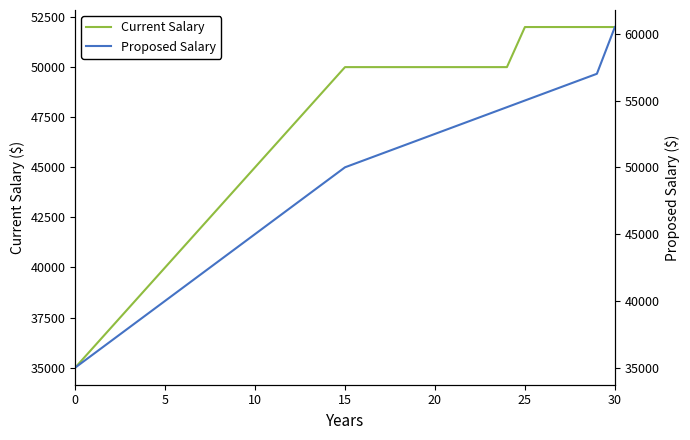

What is the maximum value for Proposed Salary?

60500